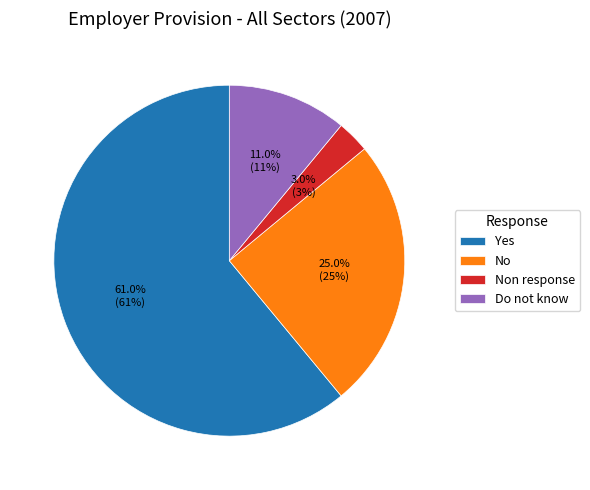

True or false: Non response accounts for 3% of the total.

True